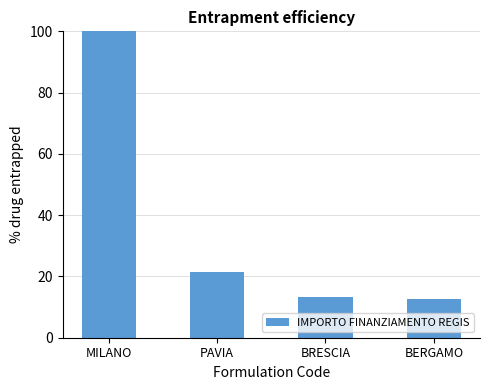

What is the value of the 1st bar from the left?

100.0